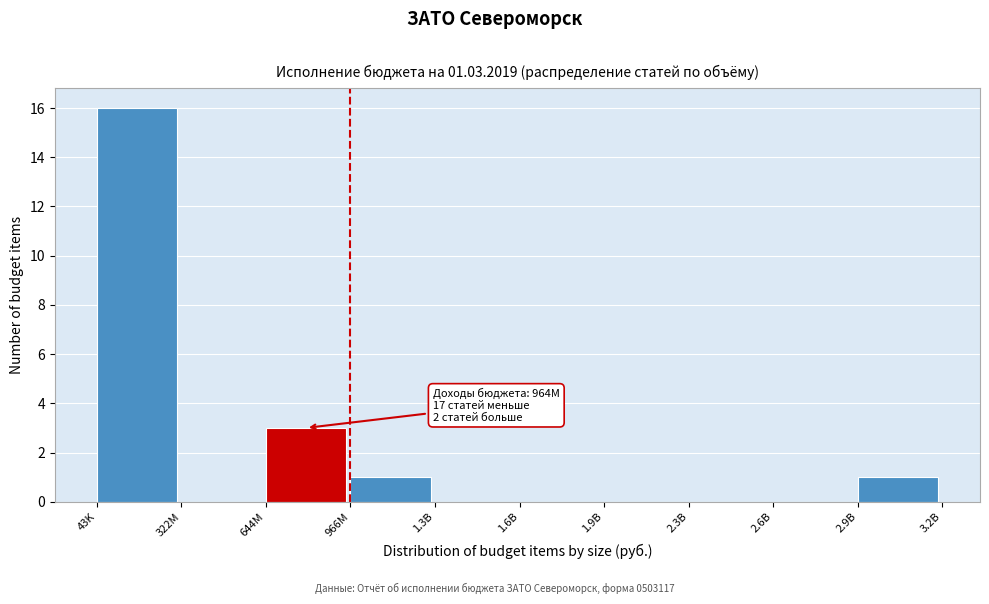

Reading left to right, list all the values displayed in this chart.

43K=16	322M=0	644M=3	966M=1	1.3B=0	1.6B=0	1.9B=0	2.3B=0	2.6B=0	2.9B=1